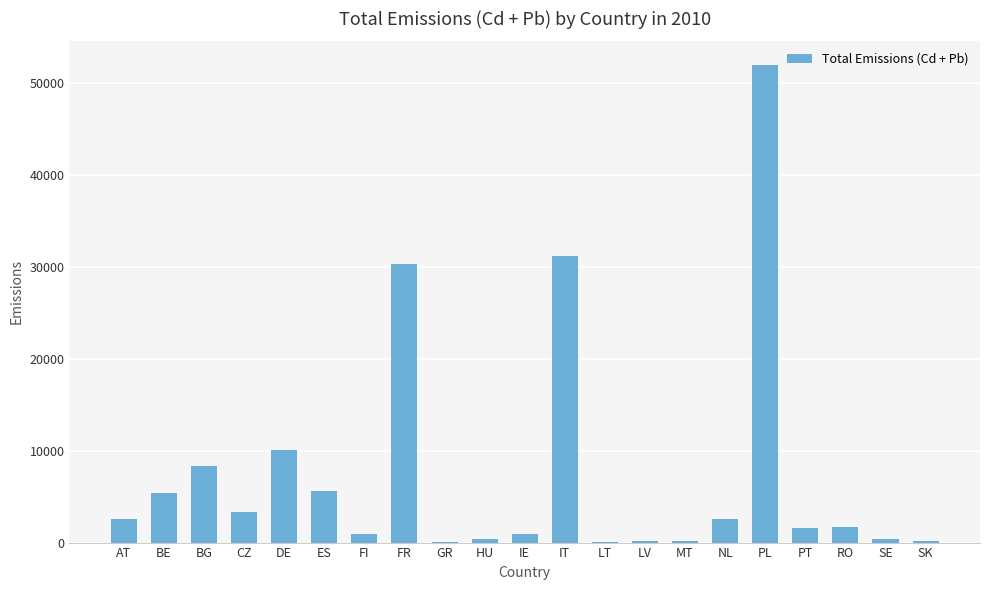

What is the sum of all values?

157846.7